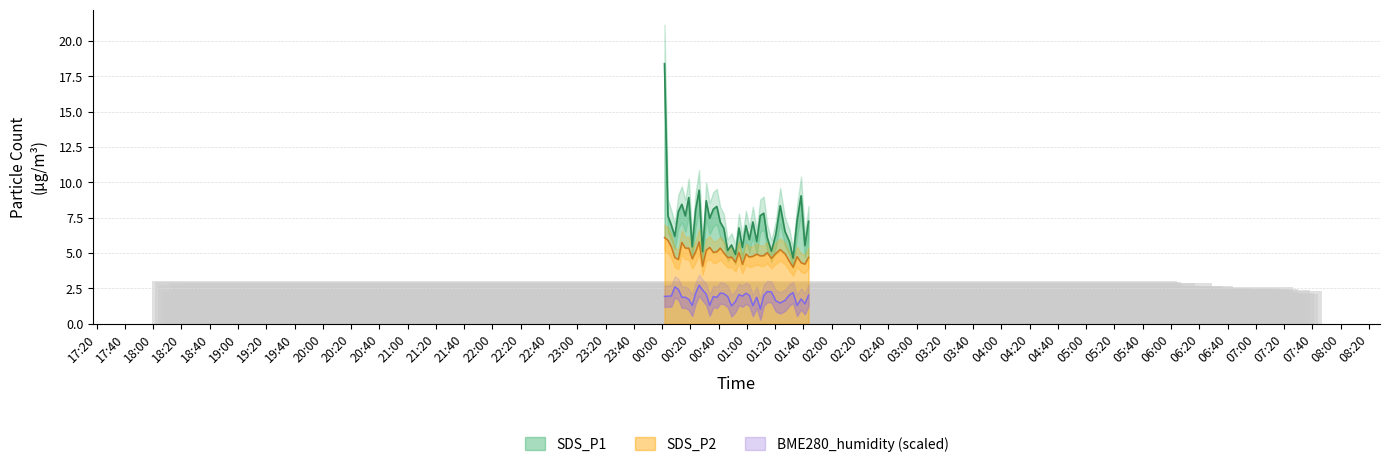

List the labels in order of SDS_P2 value, largest first.

2022/10/25 00:01:40, 2022/10/25 00:04:06, 2022/10/25 00:26:09, 2022/10/25 00:13:55, 2022/10/25 00:06:32, 2022/10/25 00:33:37, 2022/10/25 00:16:24, 2022/10/25 00:18:50, 2022/10/25 00:41:07, 2022/10/25 01:23:32, 2022/10/25 00:31:11, 2022/10/25 00:23:42, 2022/10/25 00:38:41, 2022/10/25 00:36:14, 2022/10/25 00:54:21, 2022/10/25 01:14:19, 2022/10/25 00:43:40, 2022/10/25 01:20:23, 2022/10/25 01:26:54, 2022/10/25 00:59:17, 2022/10/25 01:06:56, 2022/10/25 01:11:53, 2022/10/25 01:09:27, 2022/10/25 01:04:12, 2022/10/25 01:35:28, 2022/10/25 00:49:04, 2022/10/25 01:01:43, 2022/10/25 01:43:35, 2022/10/25 00:08:58, 2022/10/25 00:46:21, 2022/10/25 01:17:18, 2022/10/25 00:21:16, 2022/10/25 00:11:27, 2022/10/25 01:30:05, 2022/10/25 00:51:52, 2022/10/25 01:38:17, 2022/10/25 01:41:00, 2022/10/25 00:56:47, 2022/10/25 00:28:36, 2022/10/25 01:32:37